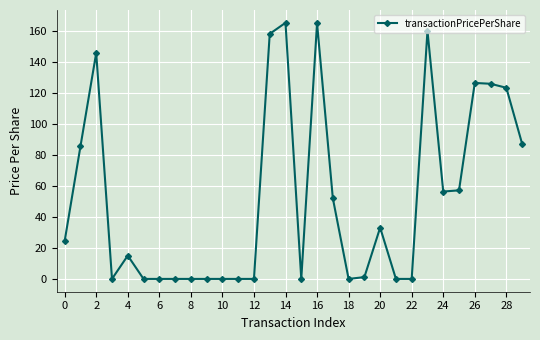

True or false: the data has more than 1 interior local peaks.

True